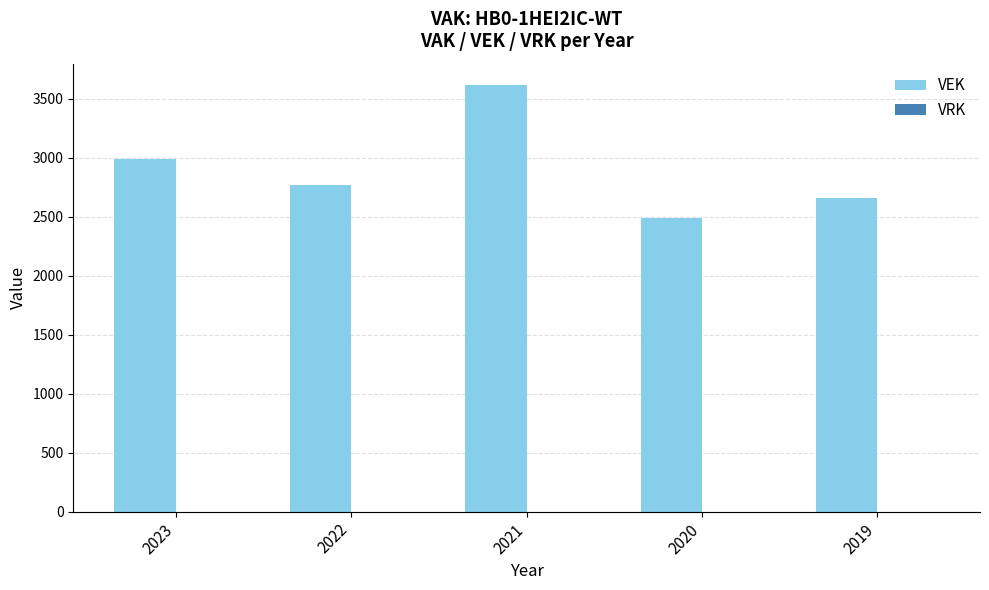

What is the value of the 4th bar from the left?

2492